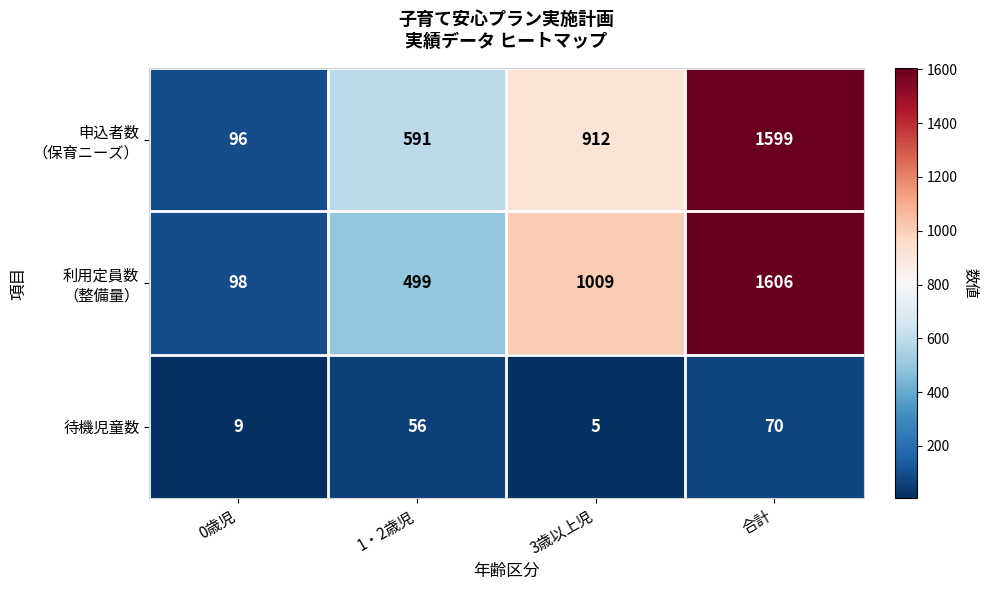

What is the sum of the 待機児童数 values at 3歳以上児 and 0歳児?

14